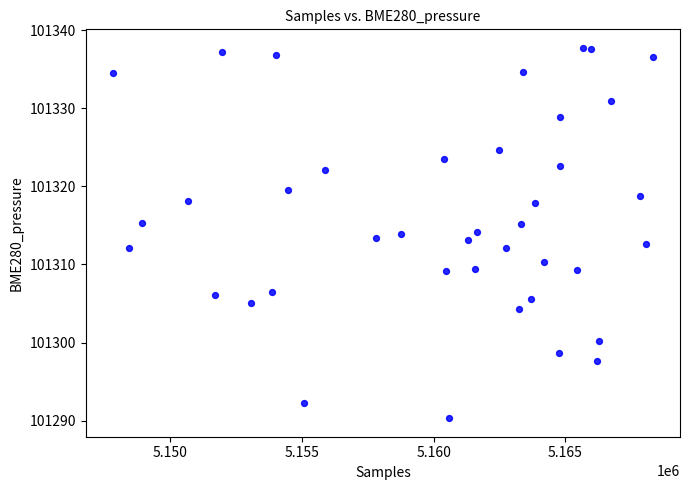

What is the range of X values (max minus min)?

20528.0